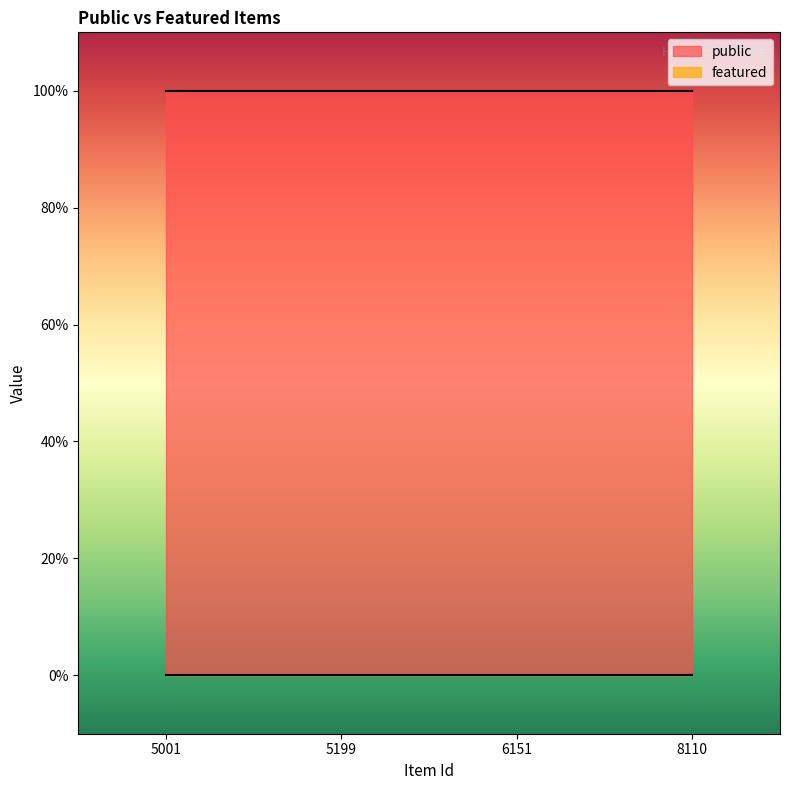

Between 5001 and 8110, which is larger?

5001